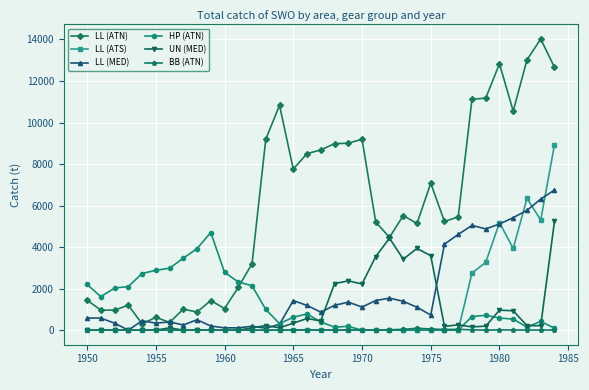

Which series has the largest total across all categories?

LL (ATN)